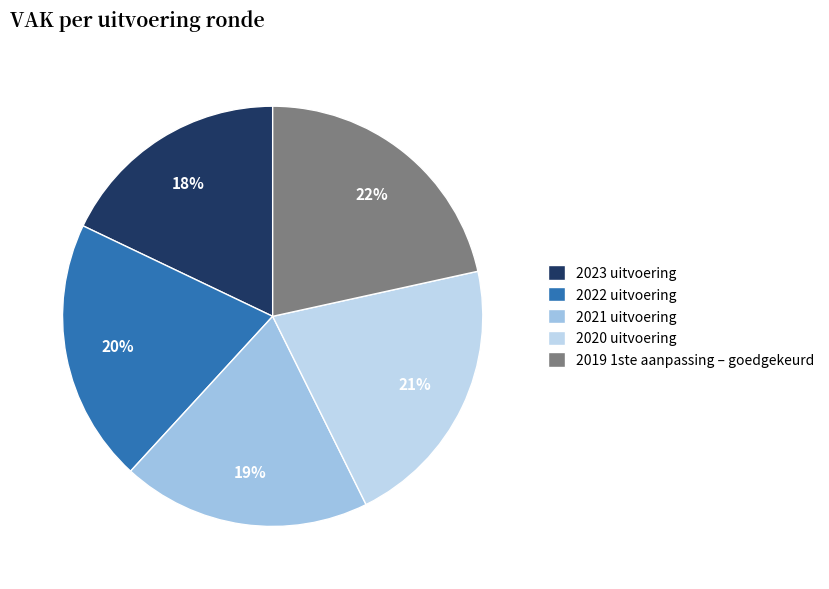

How many segments does this pie chart have?

5